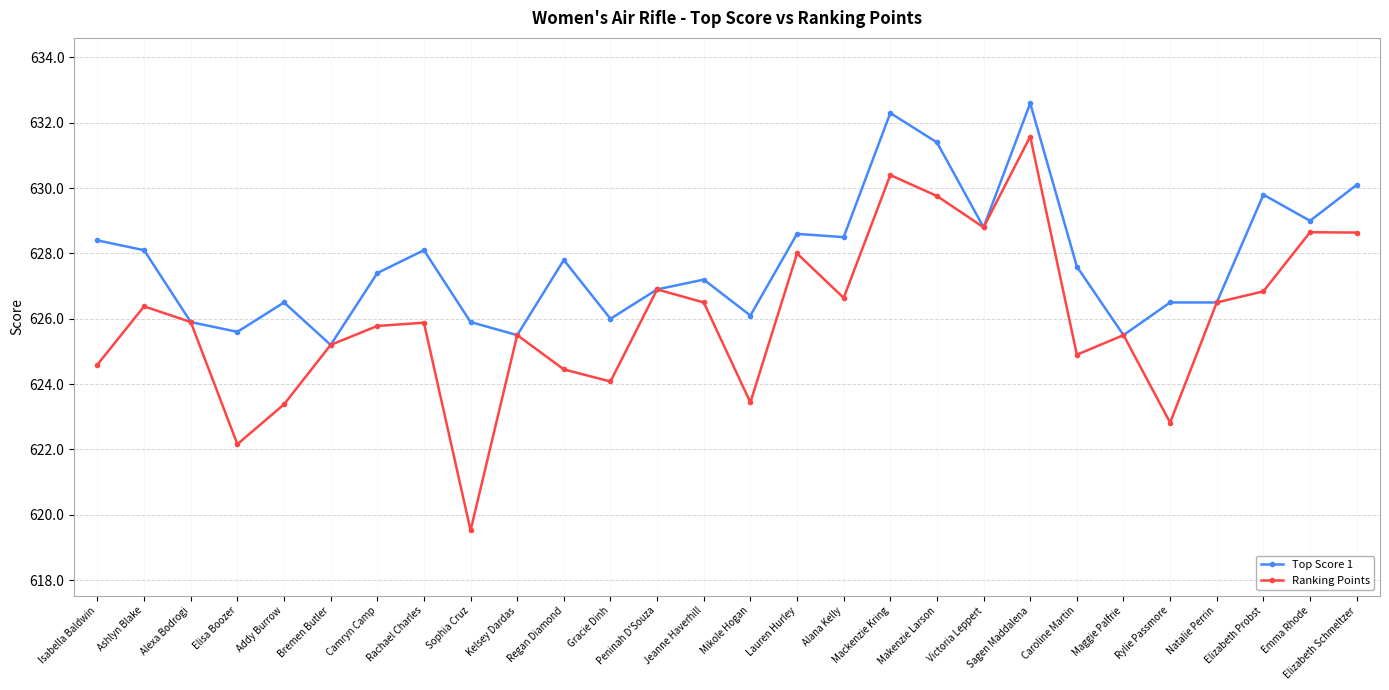

What is the difference between the Top Score 1 values at Gracie Dinh and Emma Rhode?

3.0